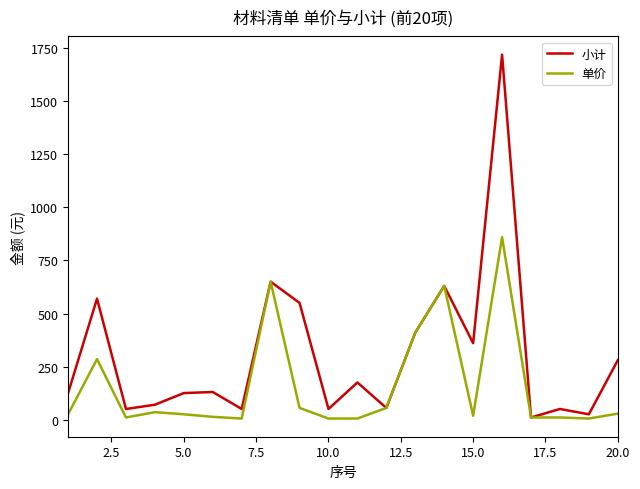

Which series has the largest total across all categories?

小计